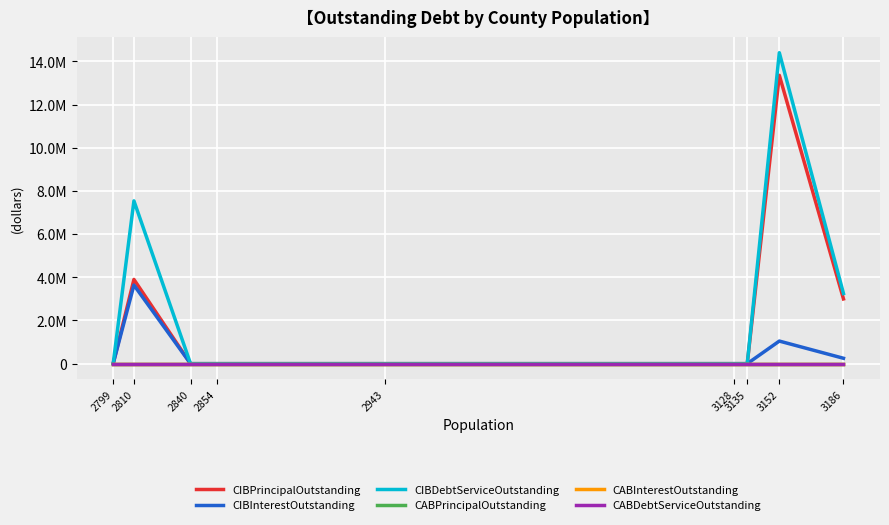

Does the chart display data point markers on the line(s)?

No